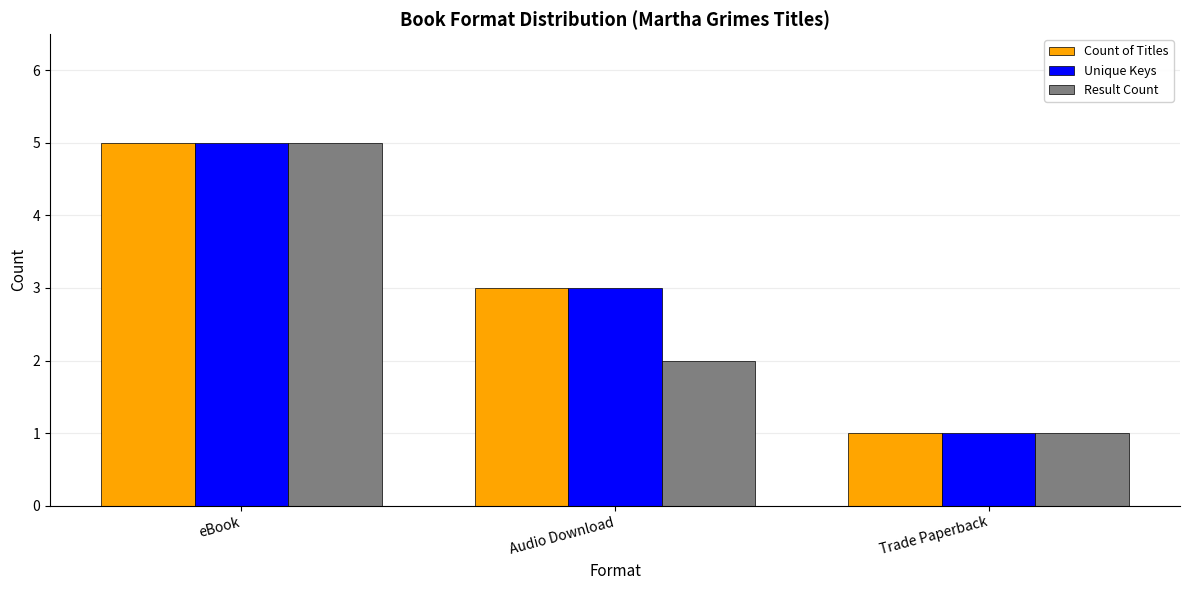

Is it true that Count of Titles equals 5 at eBook?

True